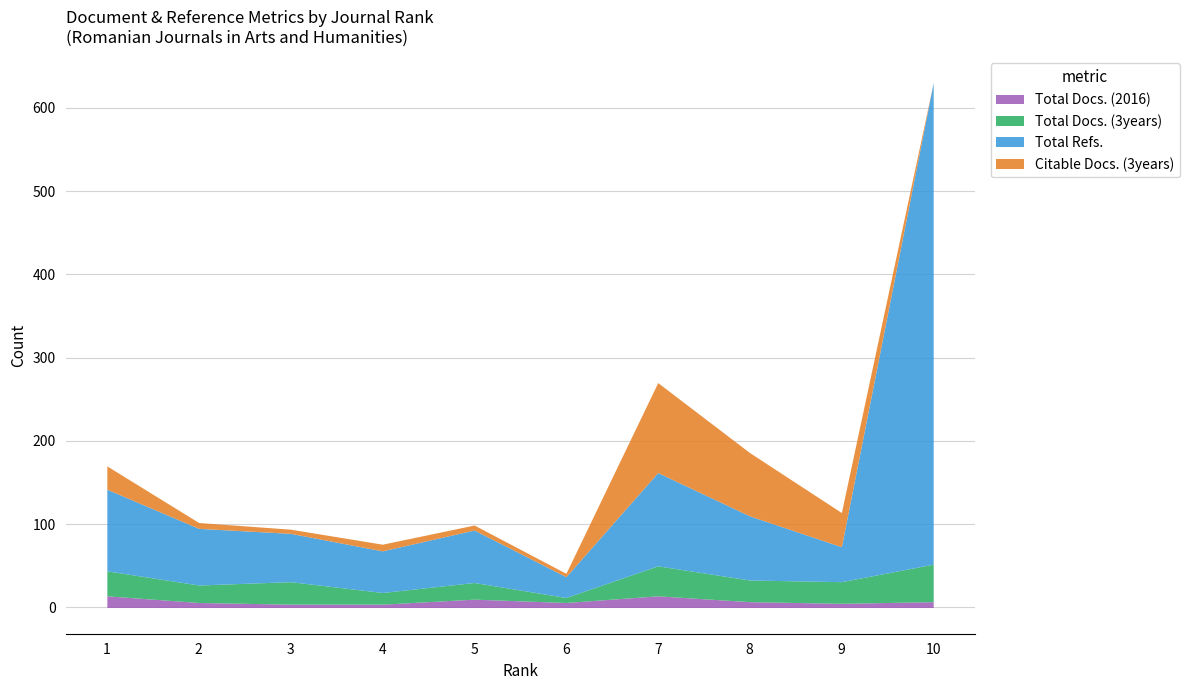

What is the highest value of the Total Docs. (3years) series?

45